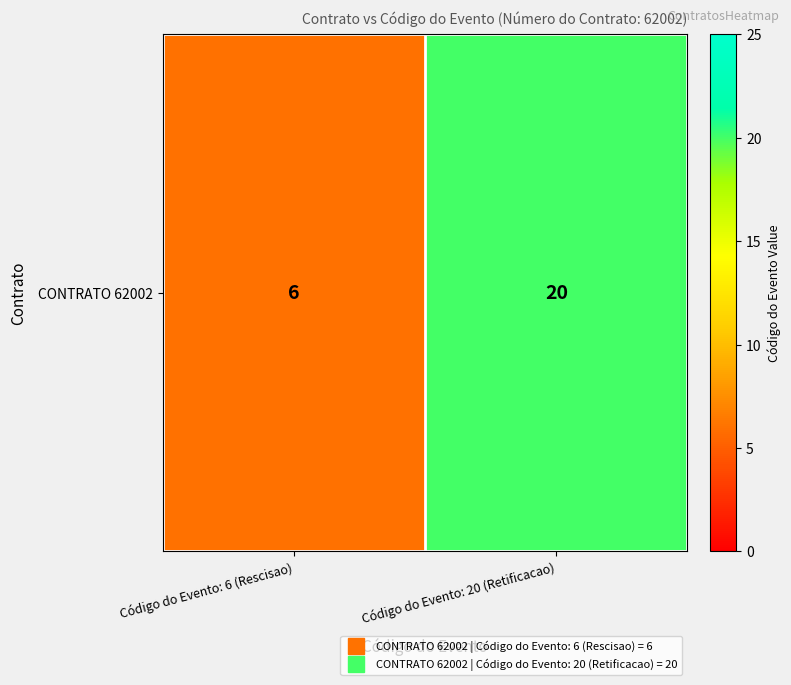

Reading left to right, list all the values displayed in this chart.

Código do Evento: 6 (Rescisao)=6	Código do Evento: 20 (Retificacao)=20